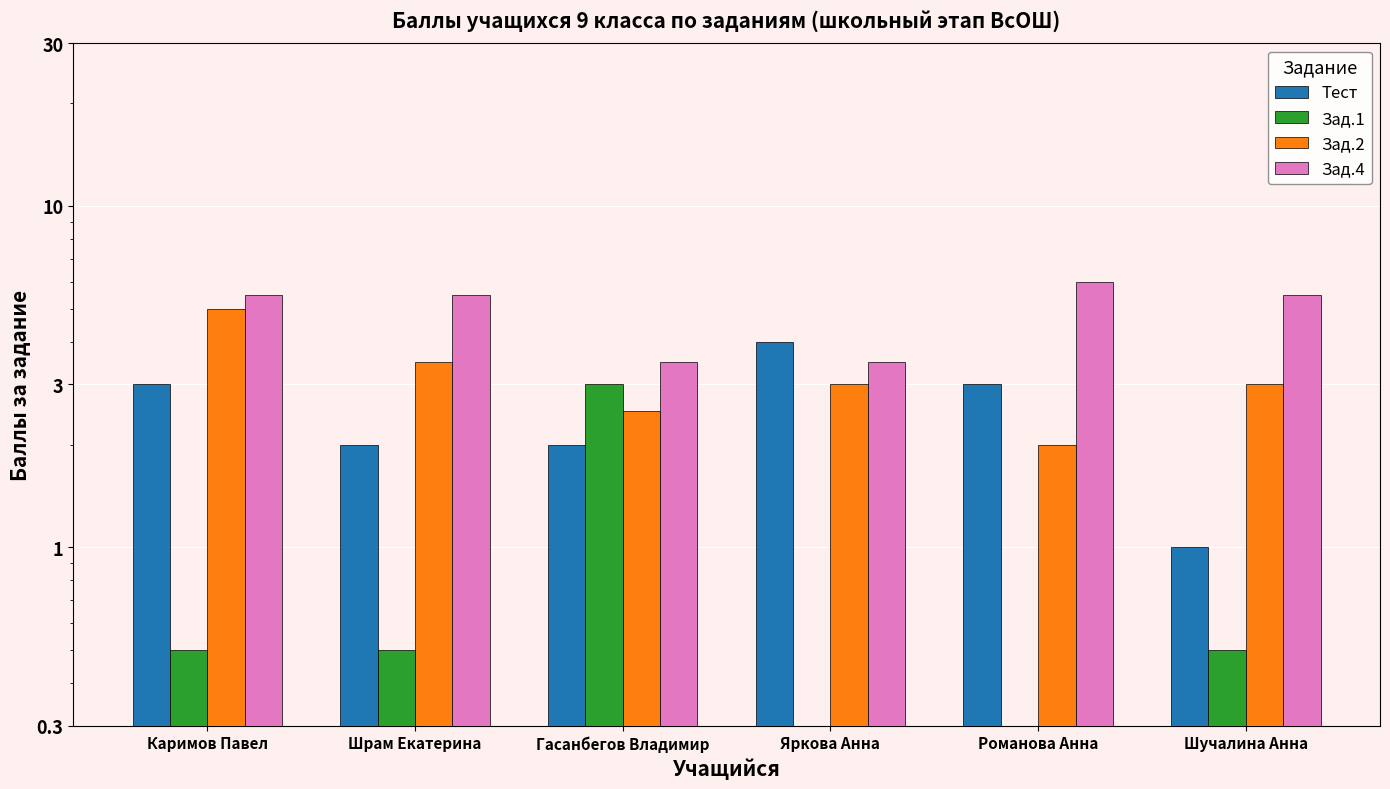

Which series changed the most between Яркова Анна and Романова Анна?

Зад.4